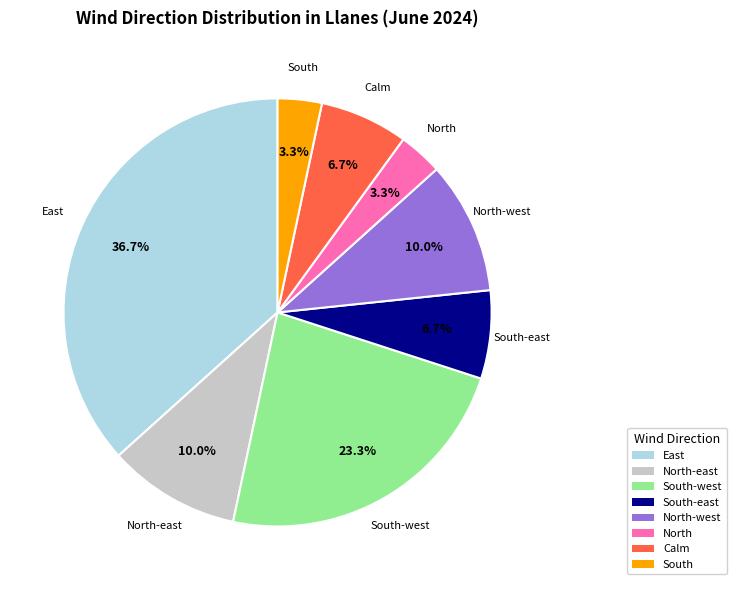

Approximately how many times larger is the value at South-west compared to South-east?

3.5